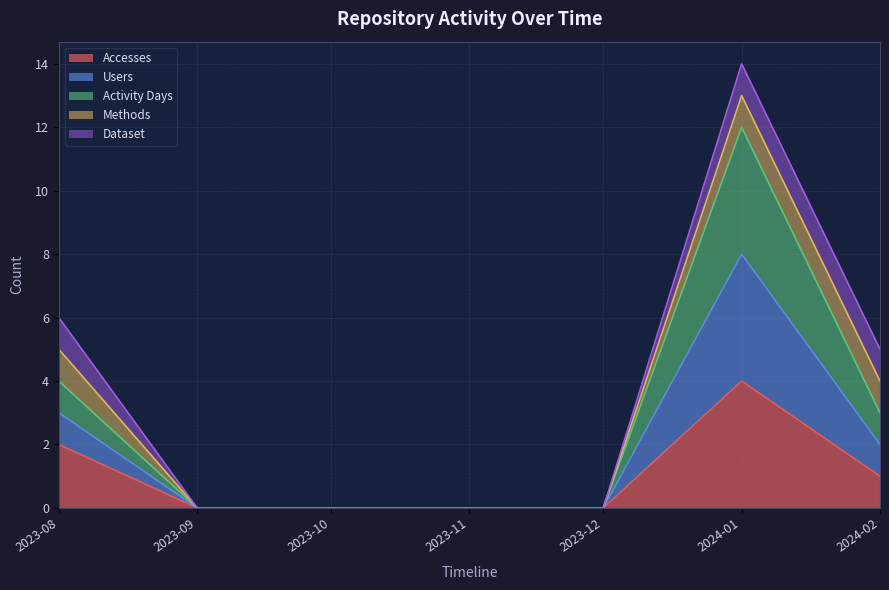

Does the chart have visible grid lines?

Yes